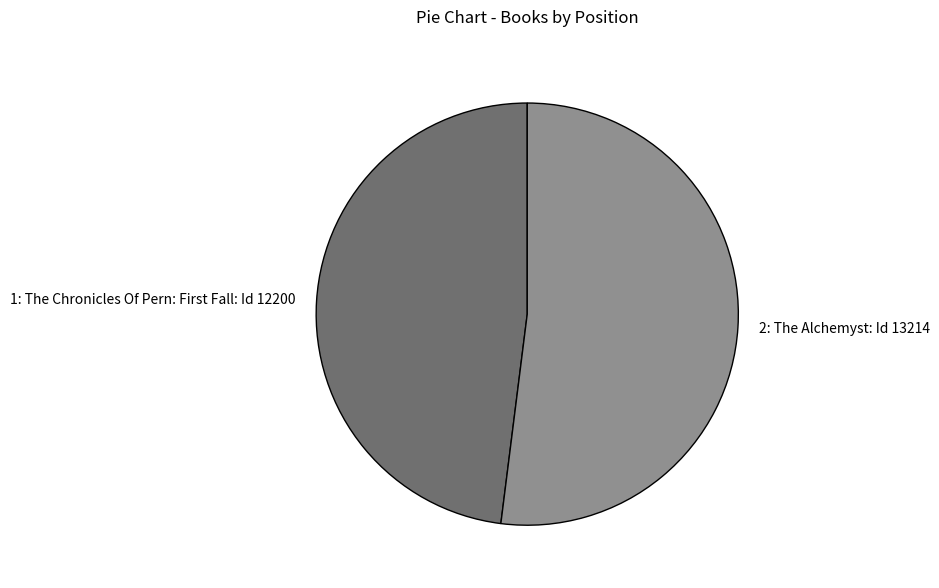

Rank the categories by value from highest to lowest.

2: The Alchemyst, 1: The Chronicles Of Pern: First Fall